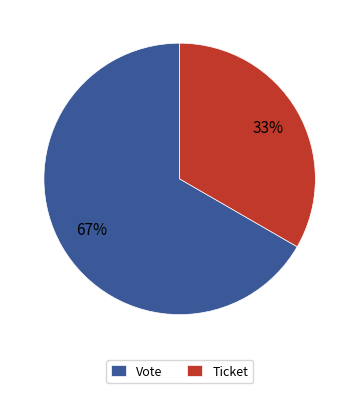

What is the largest slice in the pie chart?

Vote